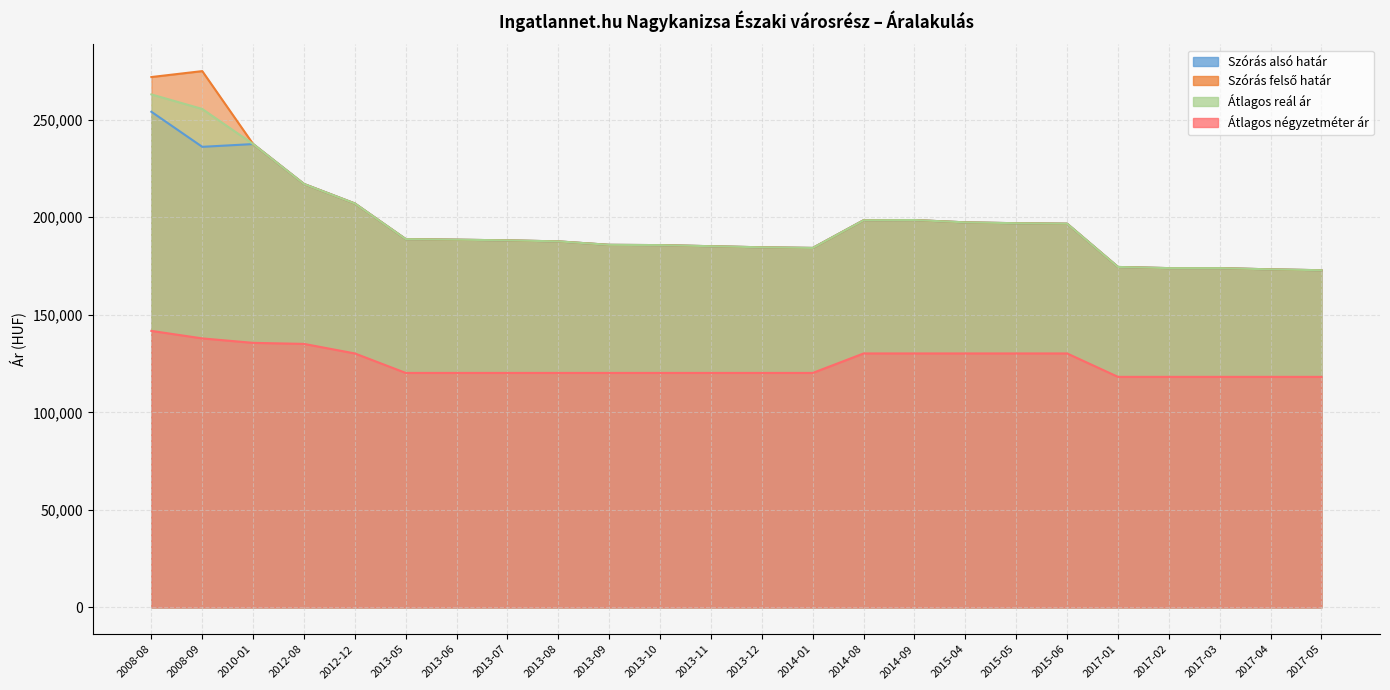

Which label corresponds to the largest value in the chart?

2008-09